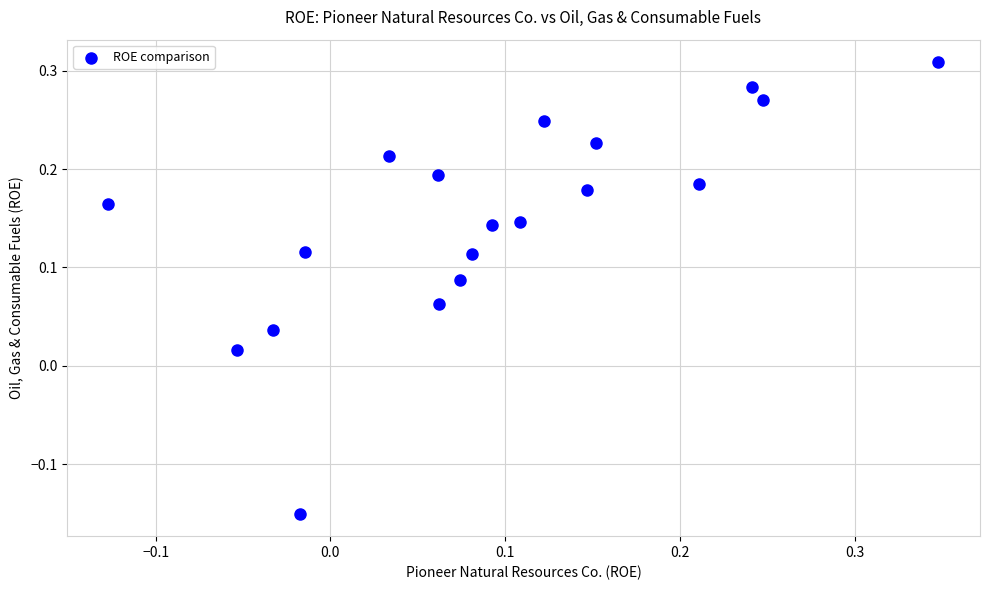

What is the range of X values (max minus min)?

0.5